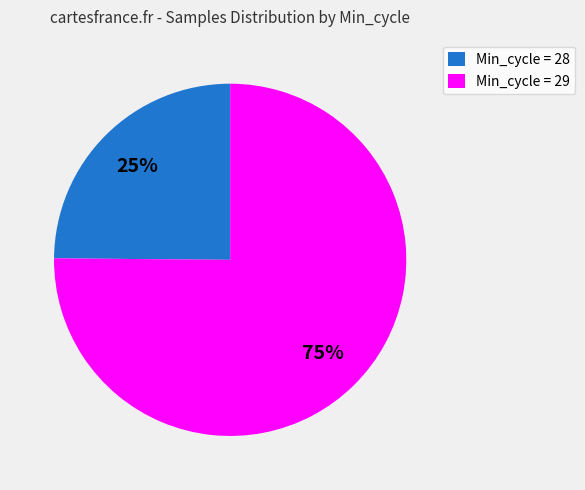

Rank the categories by value from lowest to highest.

Min_cycle = 28, Min_cycle = 29